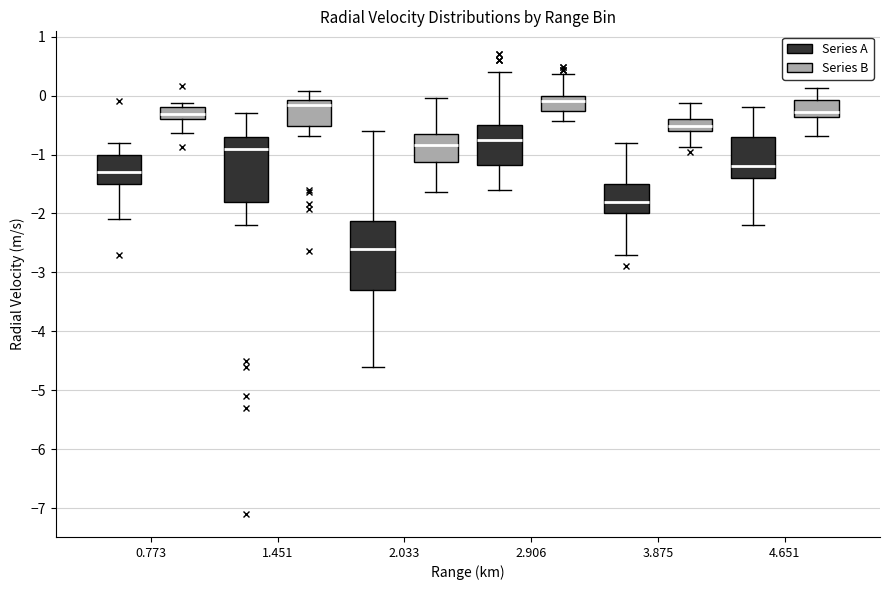

Where is the upper edge of the box for 3.875 (Series B) on the y-axis? The values are not printed on the chart, so give them approximately, as read against the axis.

-0.4